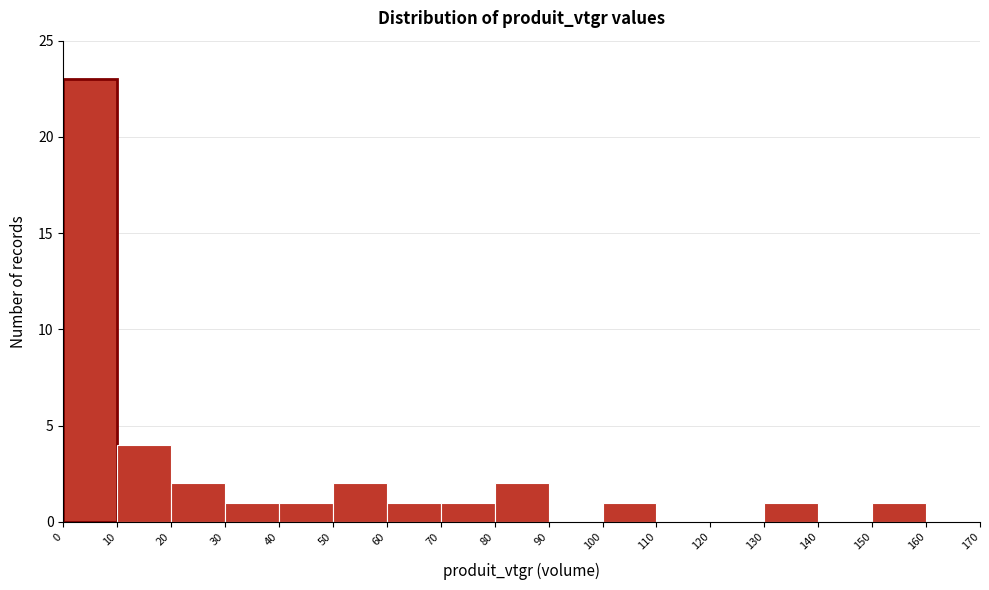

How tall is the bar that spans 100 to 110 on the x-axis? The values are not printed on the chart, so give them approximately, as read against the axis.

1